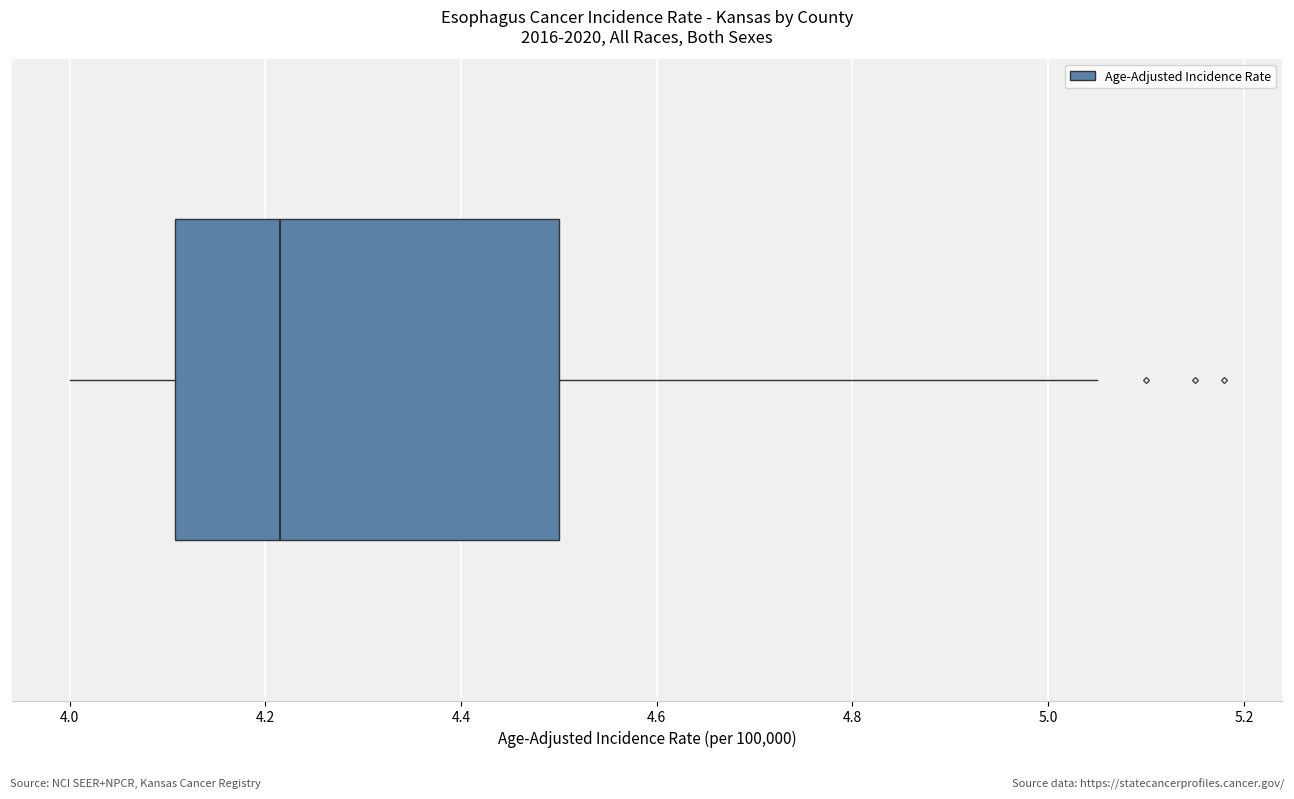

Read this box plot against the x-axis: the position of the median line, the range covered by the box, and the ends of both whiskers. The values are not printed on the chart, so give them approximately, as read against the axis.

median 4.22, box 4.10 to 4.50, whiskers 4.00 to 5.06